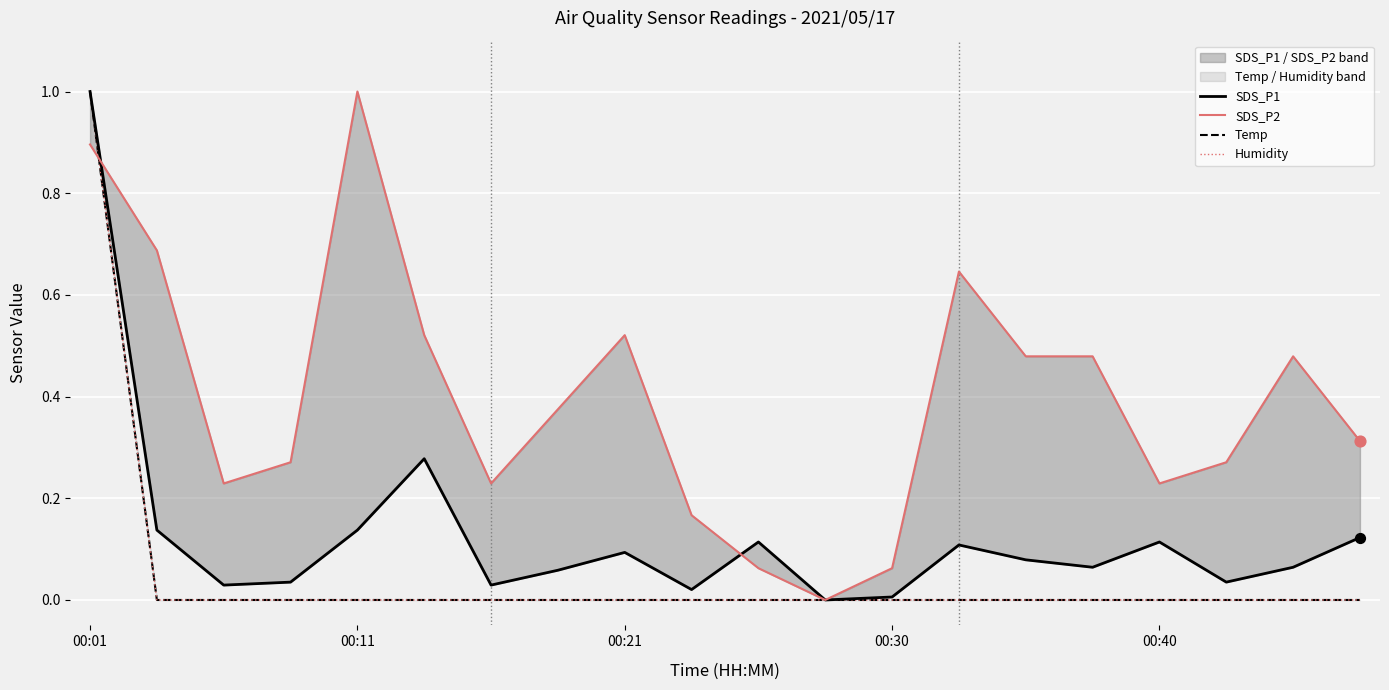

Which series has the widest spread of Y values?

SDS_P1